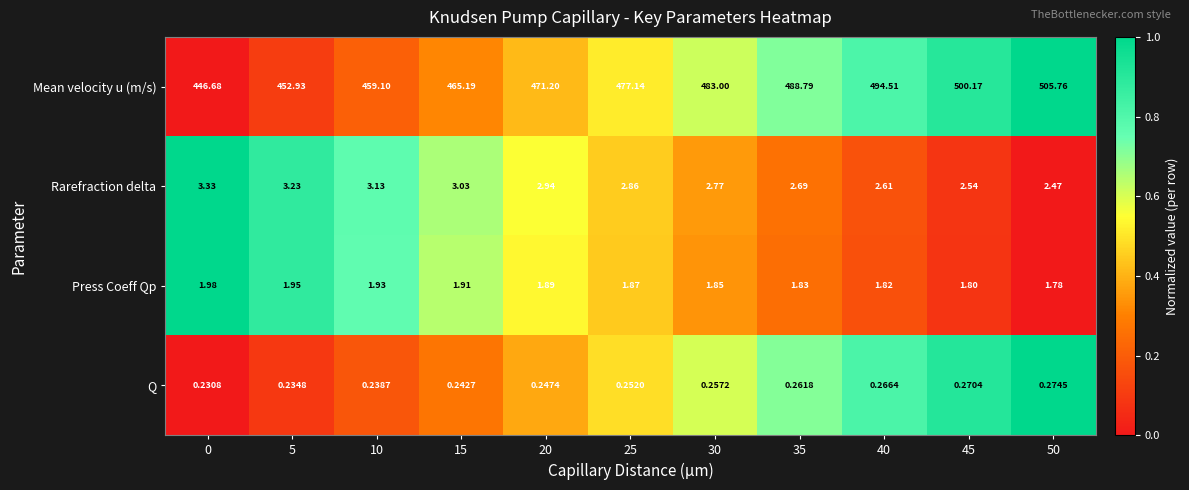

Is the value of Mean velocity u (m/s) at 15 greater than the value of Rarefraction delta at 5?

Yes